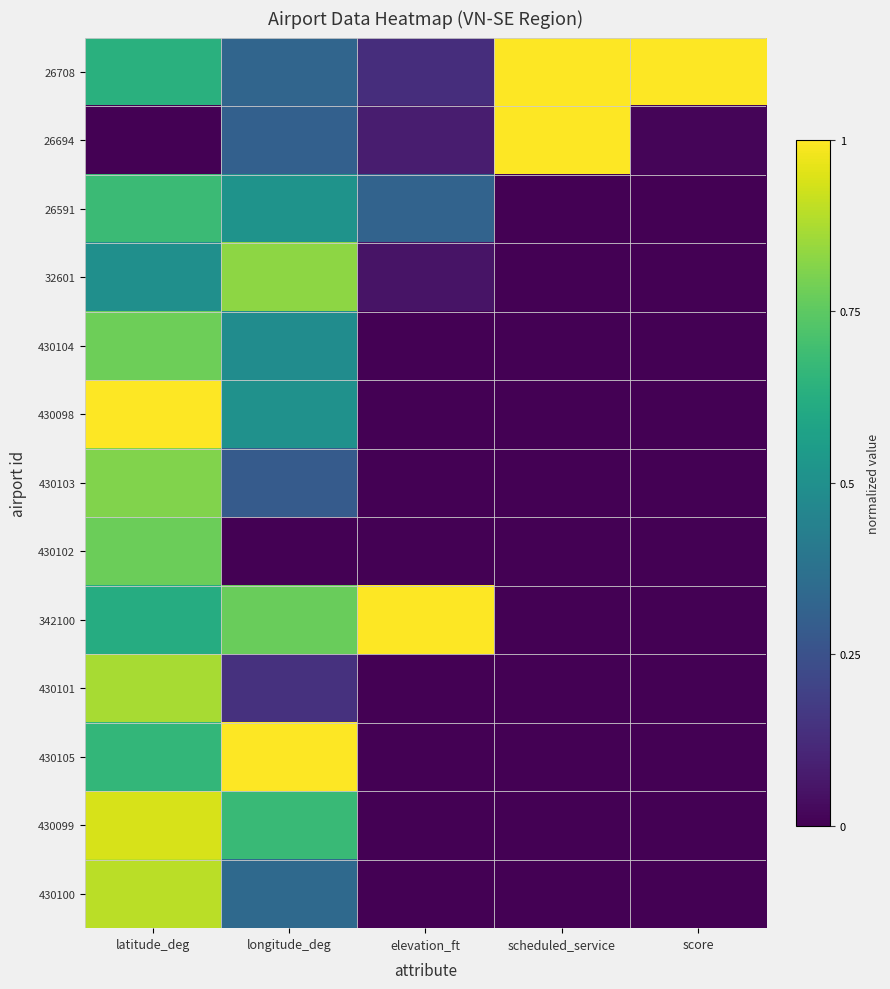

Reading left to right, extract all data points from this chart.

26708: latitude_deg=0.6	longitude_deg=0.3	elevation_ft=0.1	scheduled_service=1.0	score=1.0
26694: latitude_deg=0.0	longitude_deg=0.3	elevation_ft=0.1	scheduled_service=1.0	score=0.0
26591: latitude_deg=0.7	longitude_deg=0.5	elevation_ft=0.3	scheduled_service=0.0	score=0.0
32601: latitude_deg=0.5	longitude_deg=0.8	elevation_ft=0.1	scheduled_service=0.0	score=0.0
430104: latitude_deg=0.8	longitude_deg=0.5	elevation_ft=0.0	scheduled_service=0.0	score=0.0
430098: latitude_deg=1.0	longitude_deg=0.5	elevation_ft=0.0	scheduled_service=0.0	score=0.0
430103: latitude_deg=0.8	longitude_deg=0.3	elevation_ft=0.0	scheduled_service=0.0	score=0.0
430102: latitude_deg=0.8	longitude_deg=0.0	elevation_ft=0.0	scheduled_service=0.0	score=0.0
342100: latitude_deg=0.6	longitude_deg=0.8	elevation_ft=1.0	scheduled_service=0.0	score=0.0
430101: latitude_deg=0.9	longitude_deg=0.1	elevation_ft=0.0	scheduled_service=0.0	score=0.0
430105: latitude_deg=0.7	longitude_deg=1.0	elevation_ft=0.0	scheduled_service=0.0	score=0.0
430099: latitude_deg=0.9	longitude_deg=0.7	elevation_ft=0.0	scheduled_service=0.0	score=0.0
430100: latitude_deg=0.9	longitude_deg=0.3	elevation_ft=0.0	scheduled_service=0.0	score=0.0